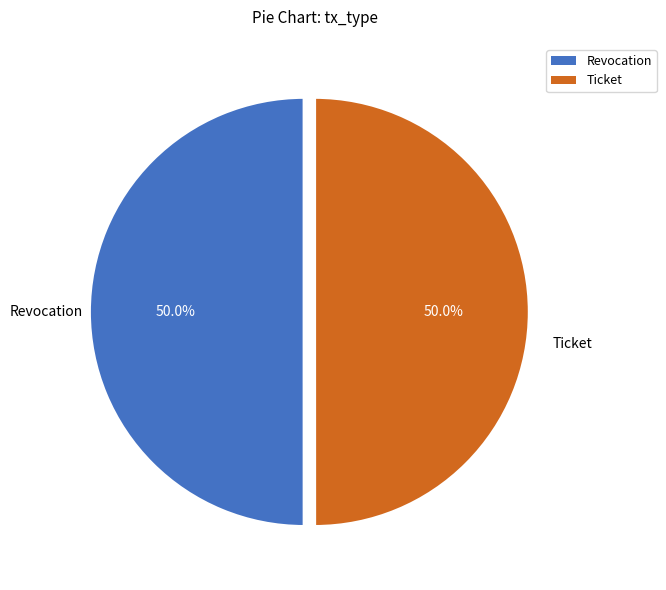

What is the ratio of the value at Revocation to the value at Ticket?

1.0